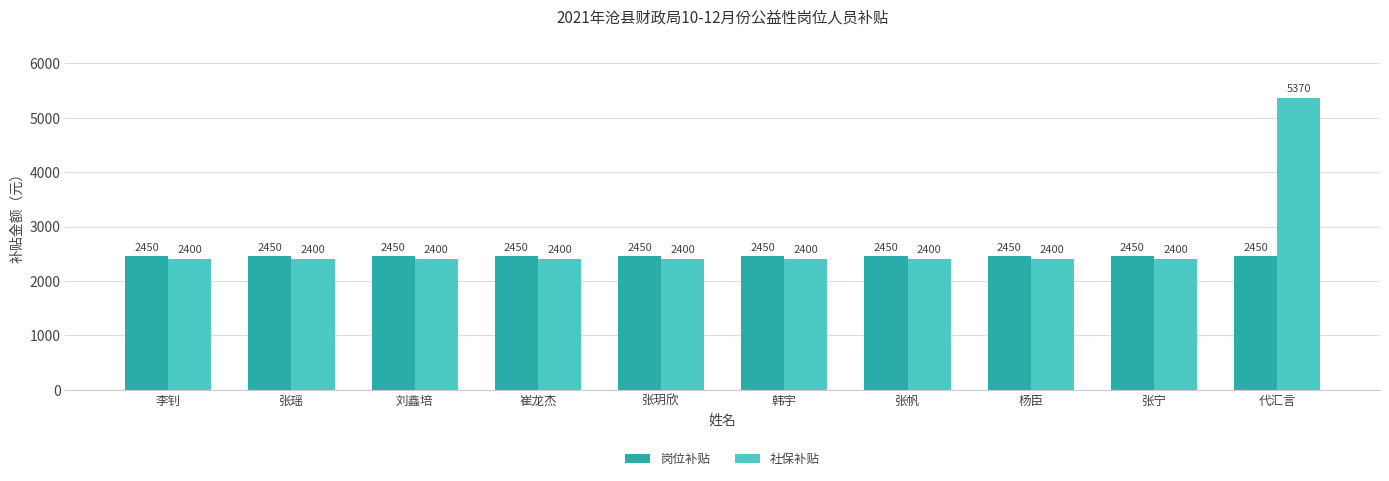

Read the 岗位补贴 value at 韩宇.

2450.3